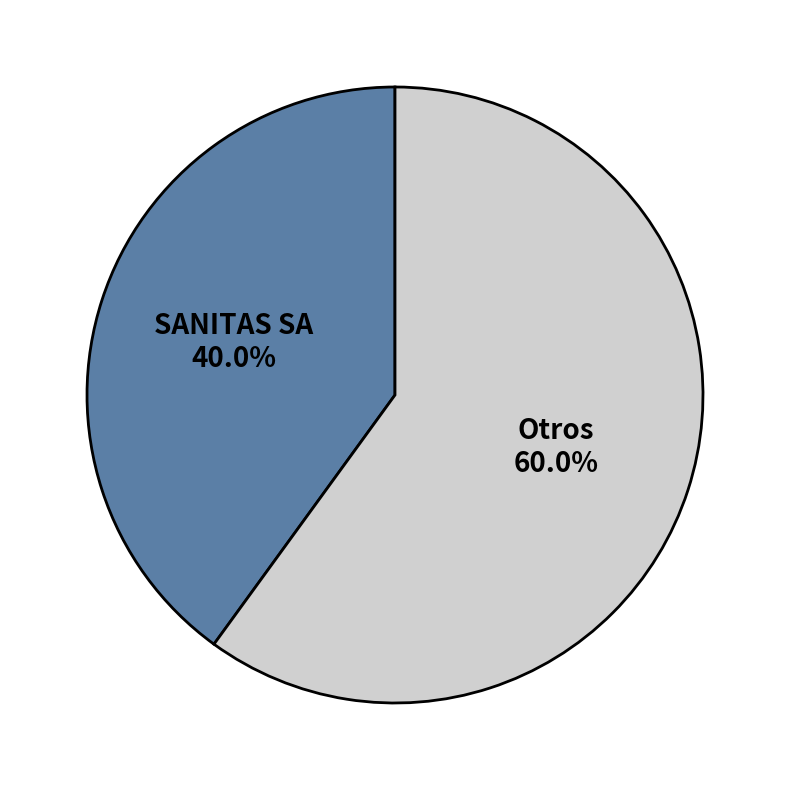

Count the number of slices in the pie.

2